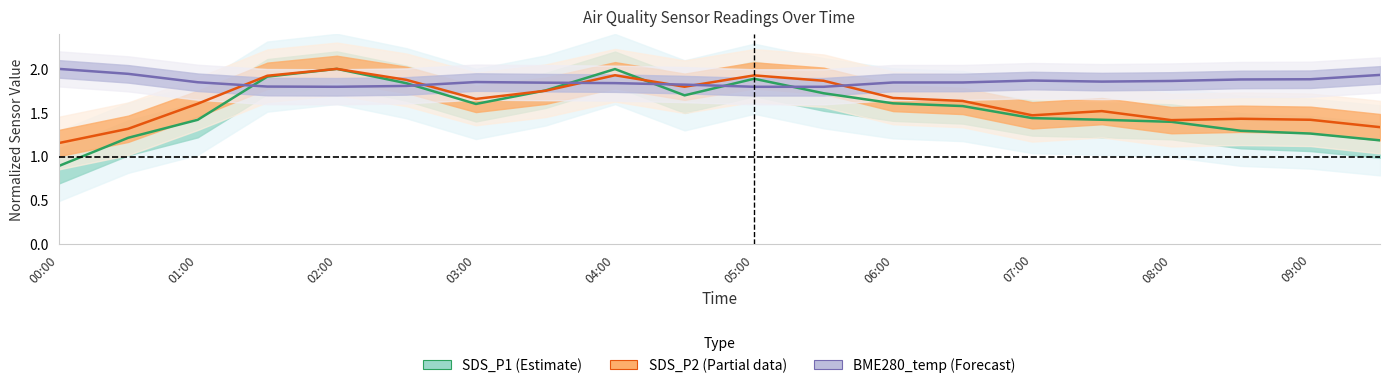

Between 03:00 and 07:00, which series saw the biggest shift?

SDS_P2 (Partial)